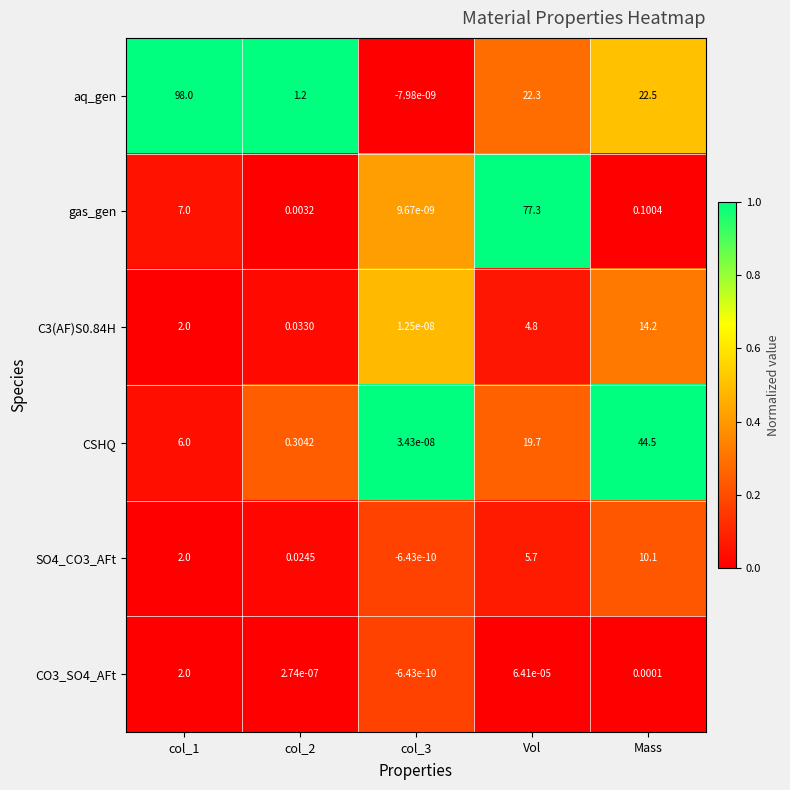

Count the number of categories in the chart.

5